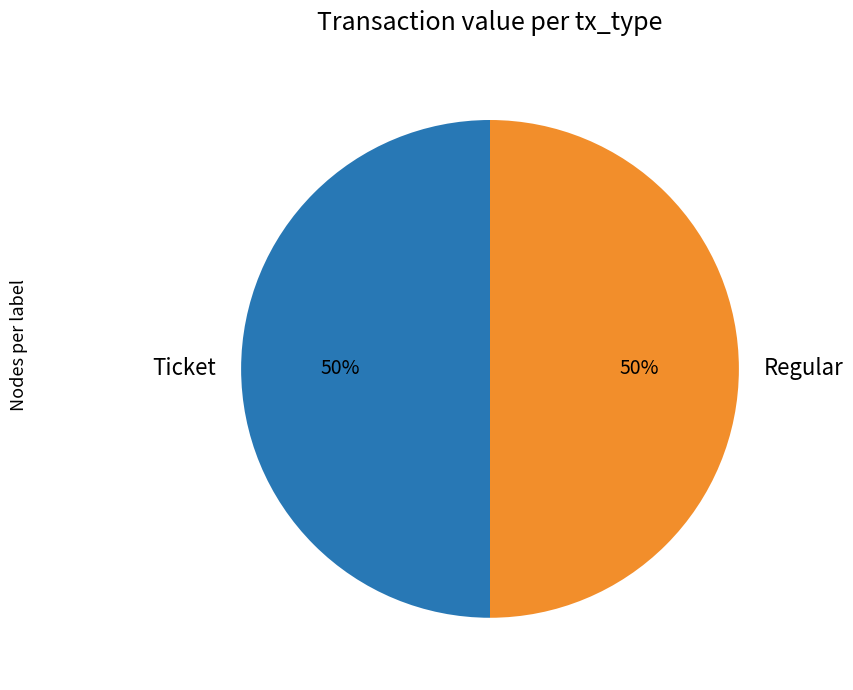

To the nearest percent, what is the average slice percentage?

50%